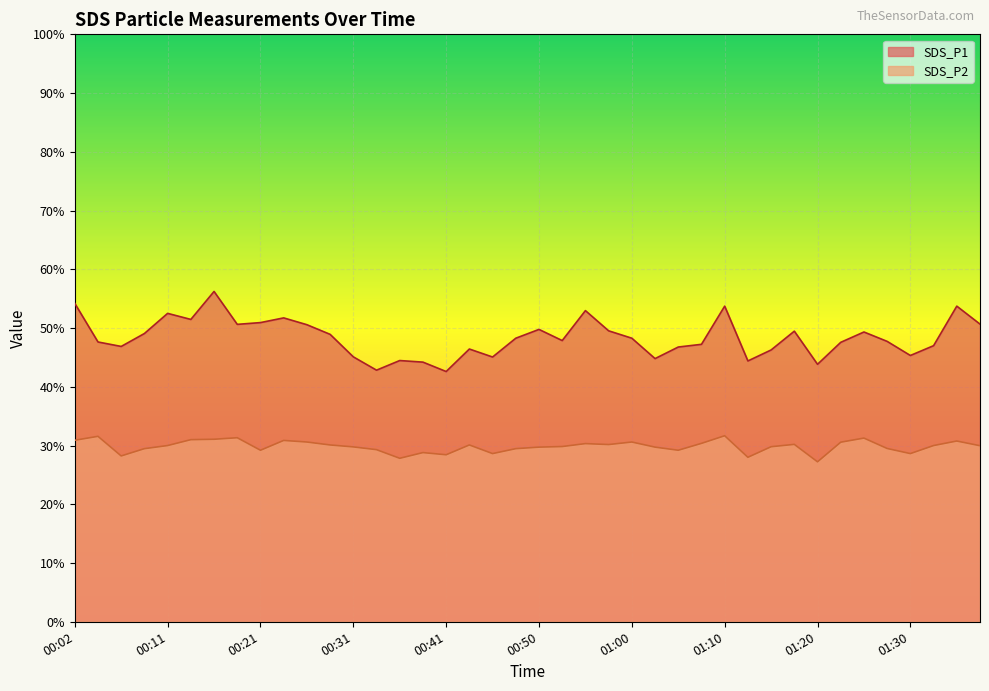

At which category does the chart reach its peak across all series?

00:16